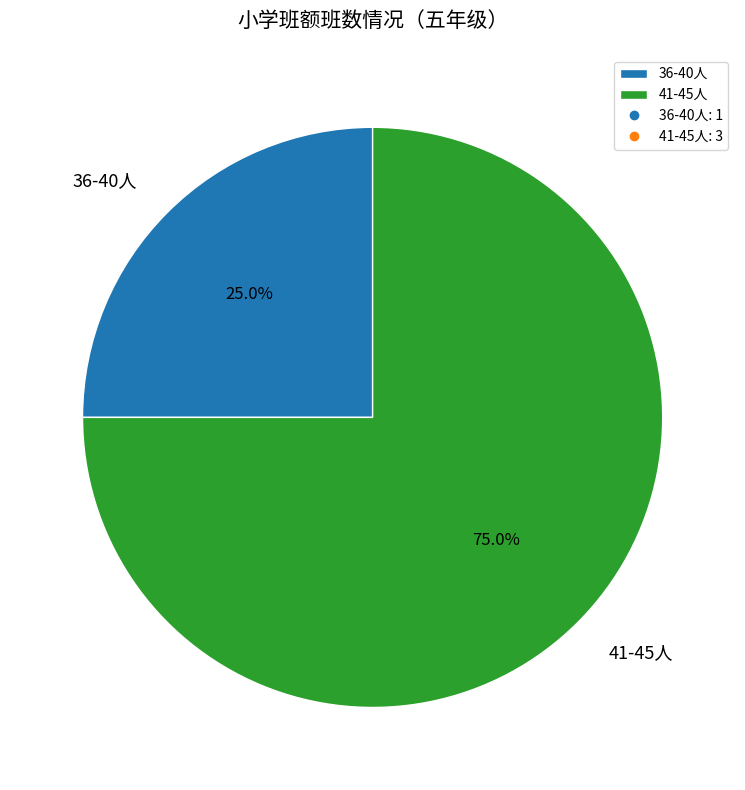

Which has a higher value, 36-40人 or 41-45人?

41-45人